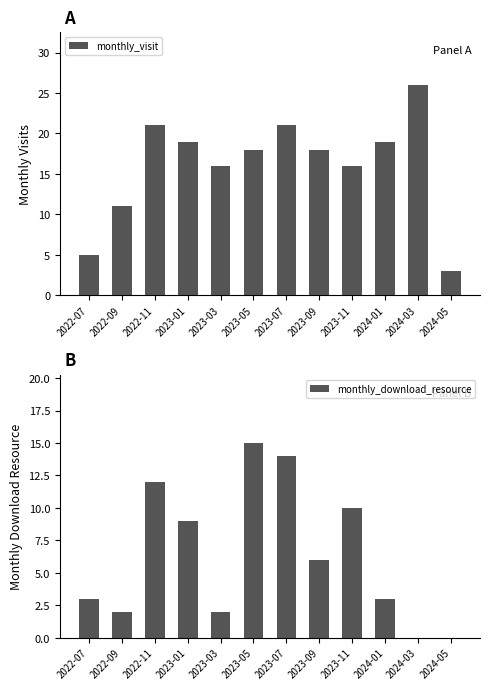

Are the bars horizontal?

No